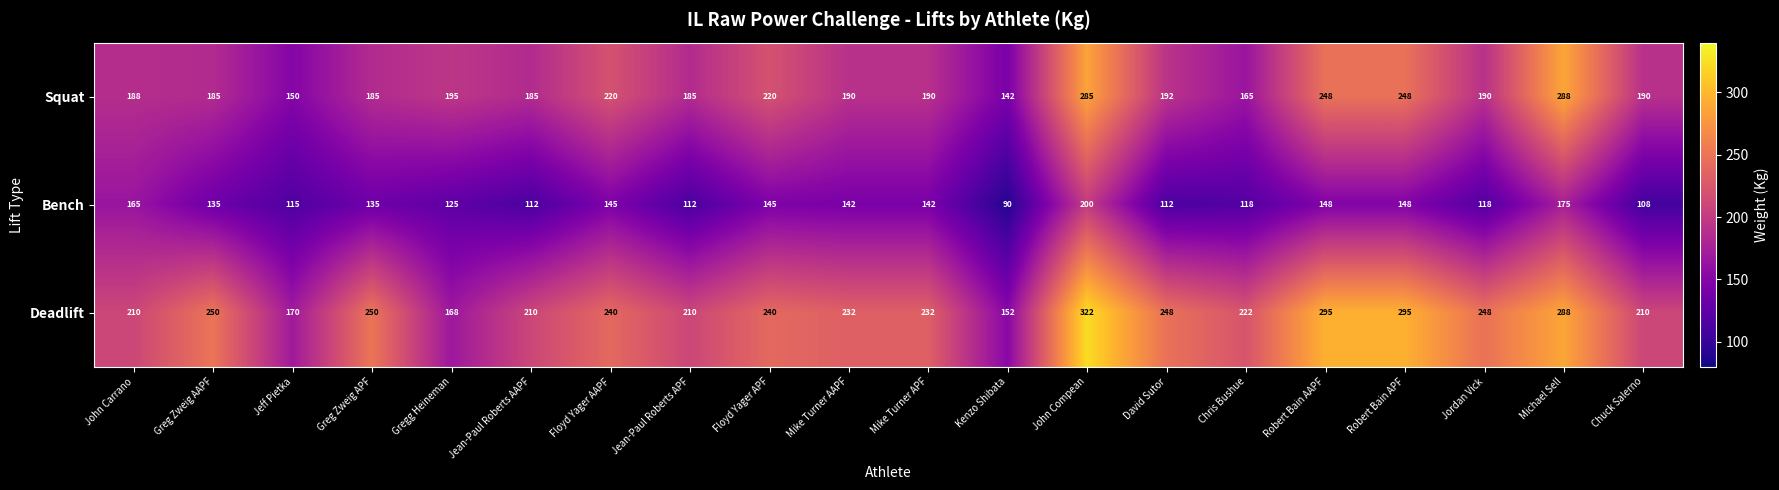

What value does the Squat series have at Jean-Paul Roberts AAPF?

185